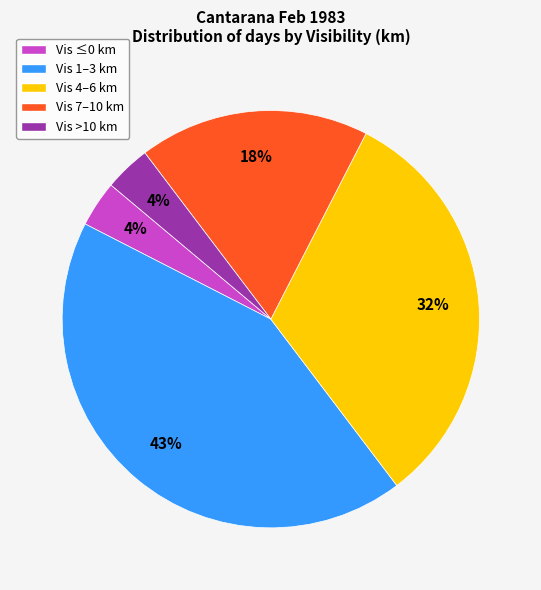

To the nearest percent, what is the difference between the Vis 4–6 km and Vis 7–10 km slice percentages?

14%